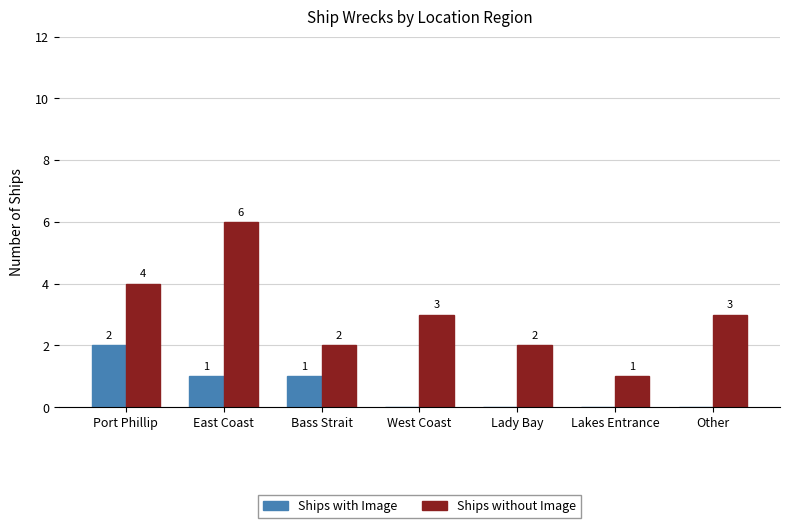

The Ships with Image series shows 0 at West Coast. True or false?

True